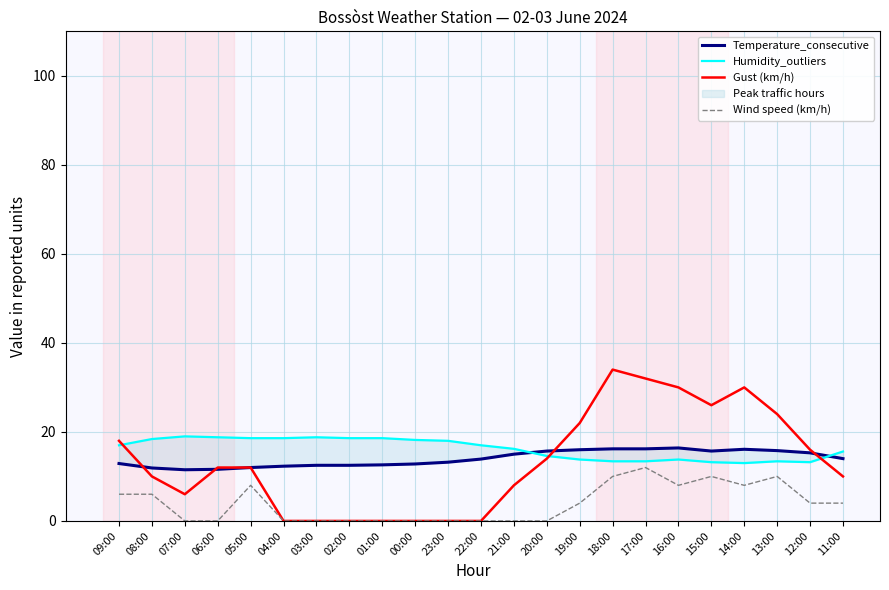

Rank the categories by Gust (km/h) value from highest to lowest.

18:00, 17:00, 16:00, 14:00, 15:00, 13:00, 19:00, 09:00, 12:00, 20:00, 06:00, 05:00, 08:00, 11:00, 21:00, 07:00, 04:00, 03:00, 02:00, 01:00, 00:00, 23:00, 22:00